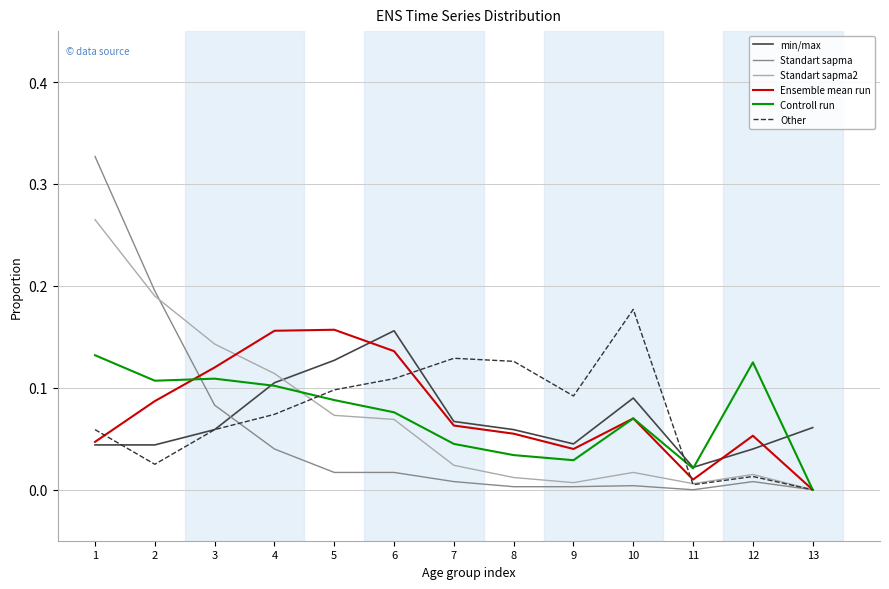

At which label is min/max closest to 0?

11